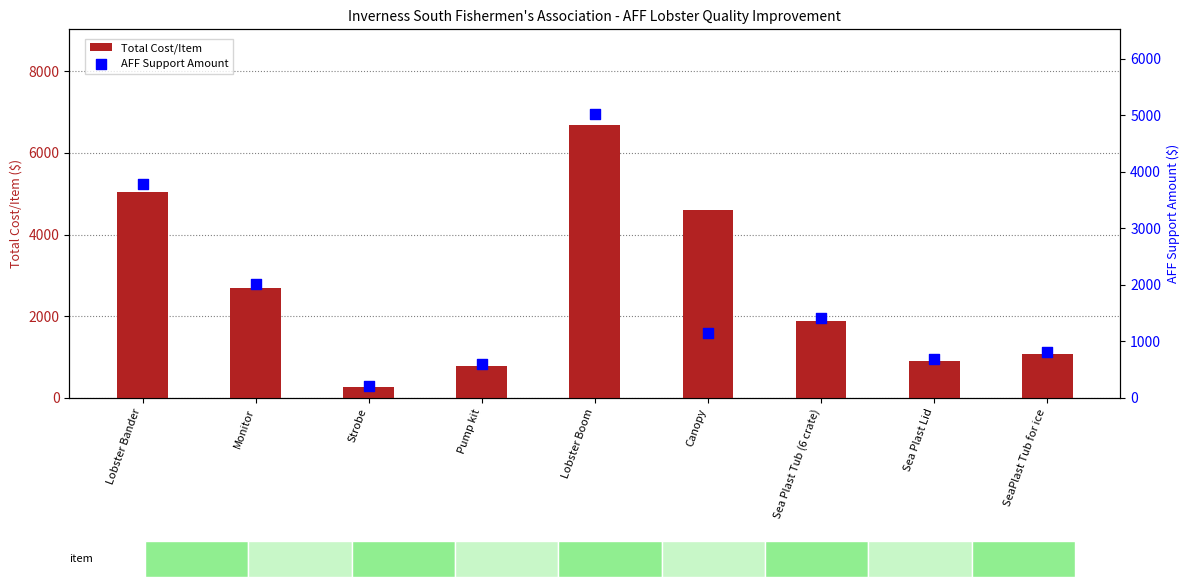

At how many categories does at least one series exceed 4452?

3